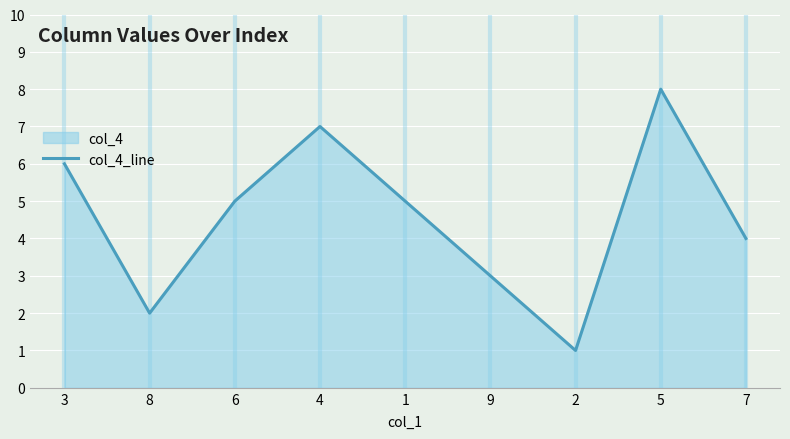

Count the number of data series in this chart.

1